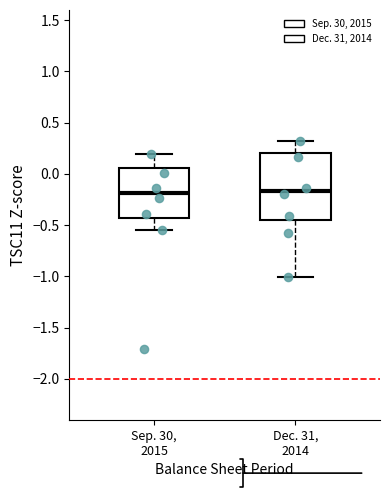

Where is the upper edge of the box for Sep. 30, 2015 on the y-axis? The values are not printed on the chart, so give them approximately, as read against the axis.

0.05